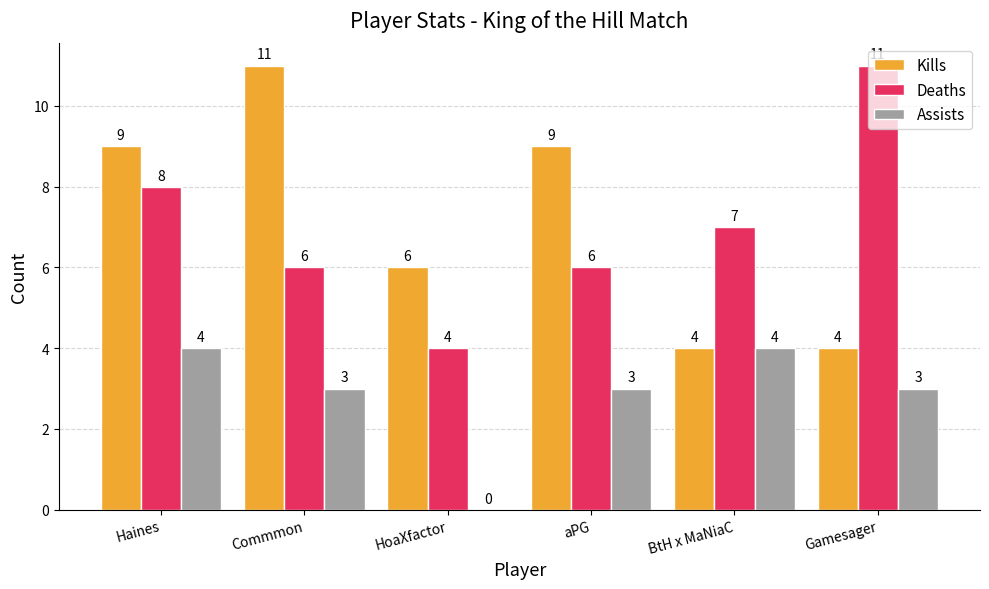

At which label does Assists first exceed 3?

Haines